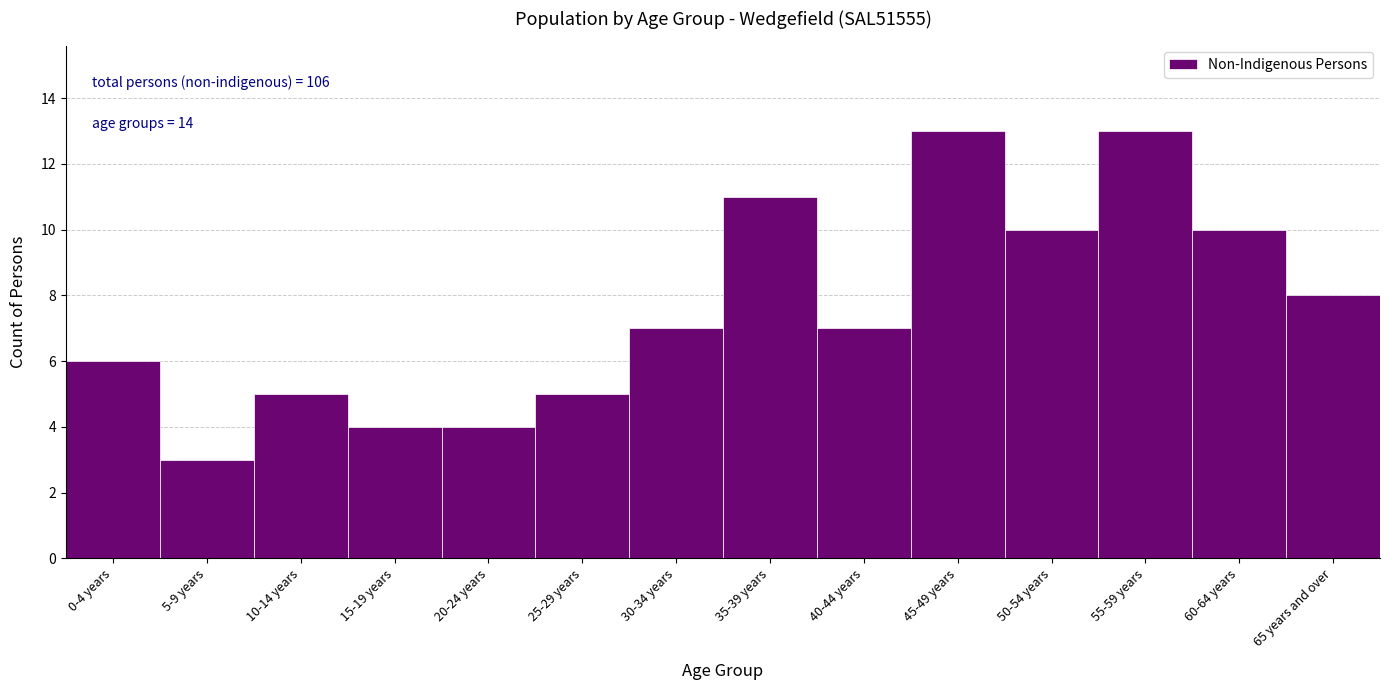

Reading left to right, what are all the values shown in this chart?

6	3	5	4	4	5	7	11	7	13	10	13	10	8